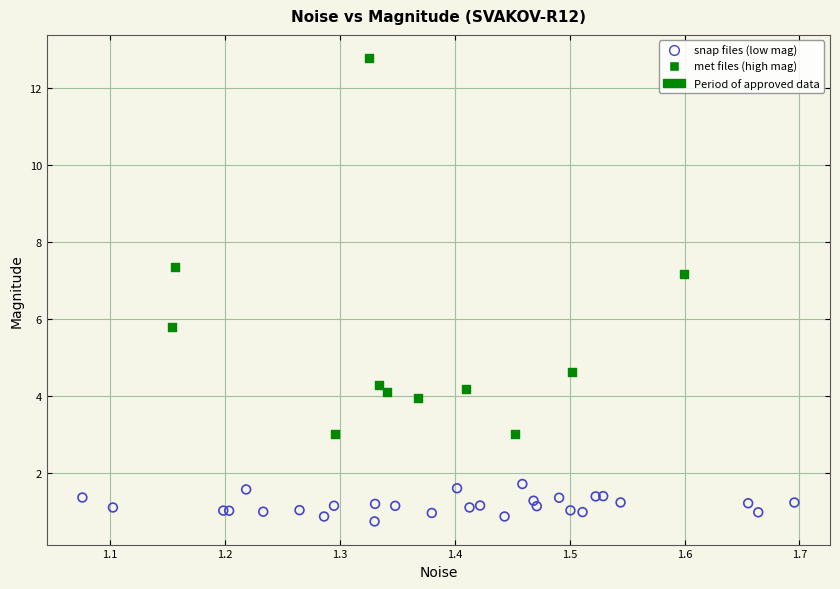

Which series contains the lowest Y value?

snap files (low mag)